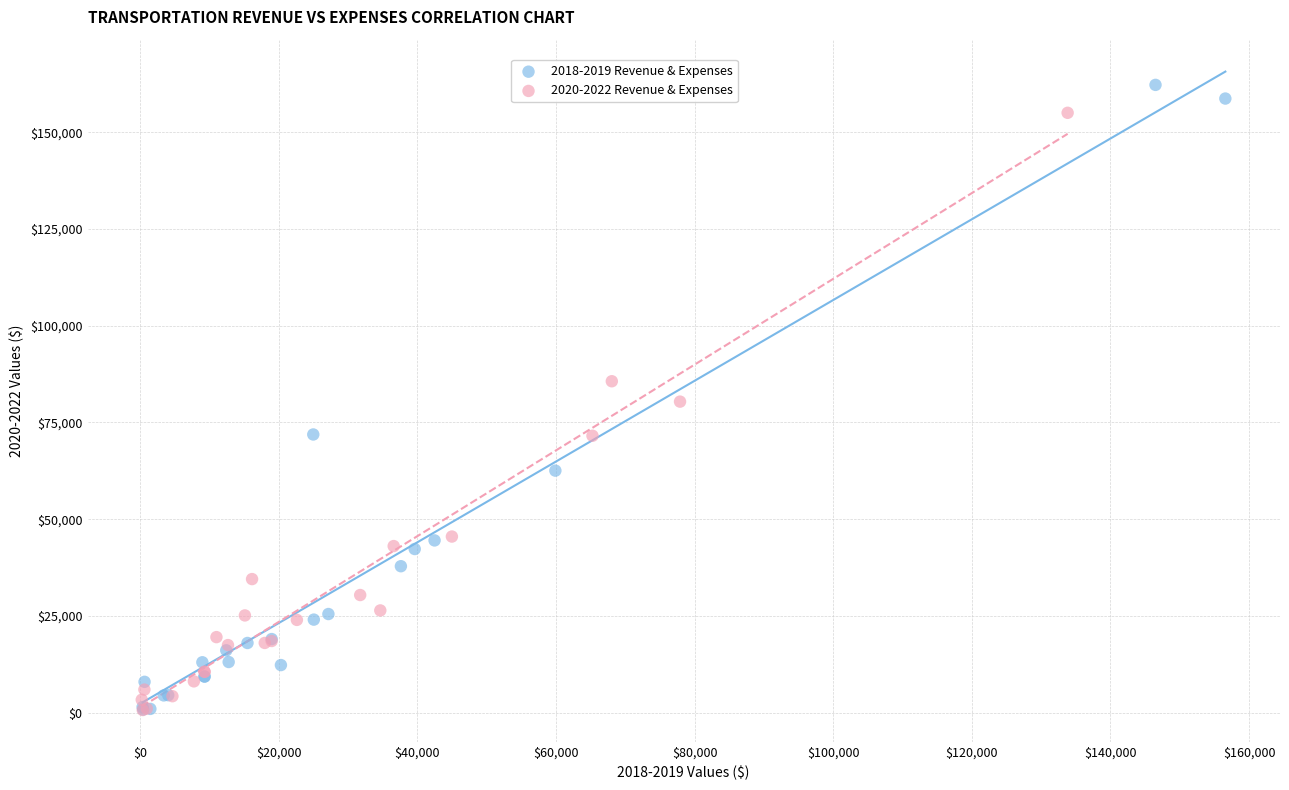

Which series has the widest spread of Y values?

2018-2019 Revenue & Expenses